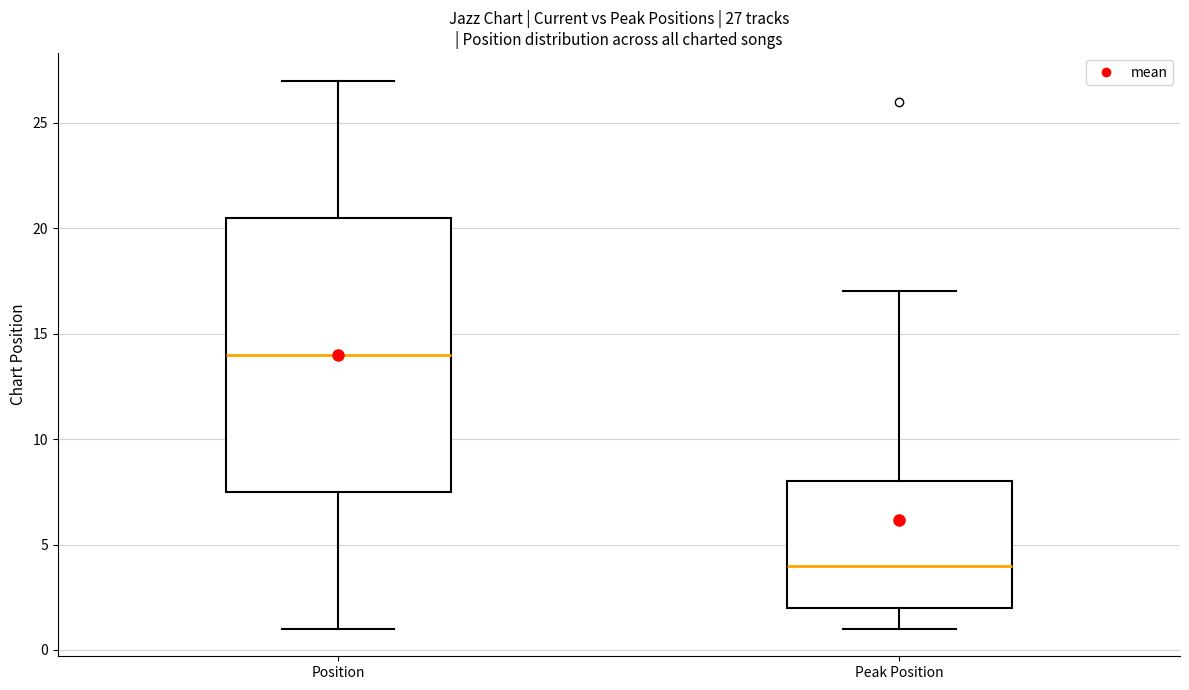

Comparing the boxes themselves (not the whiskers), which one is the tallest?

Position